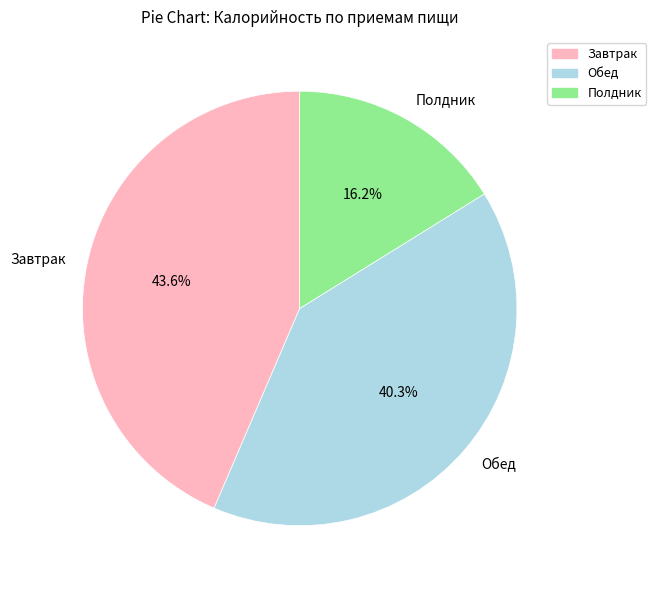

True or false: Завтрак accounts for 57% of the total.

False